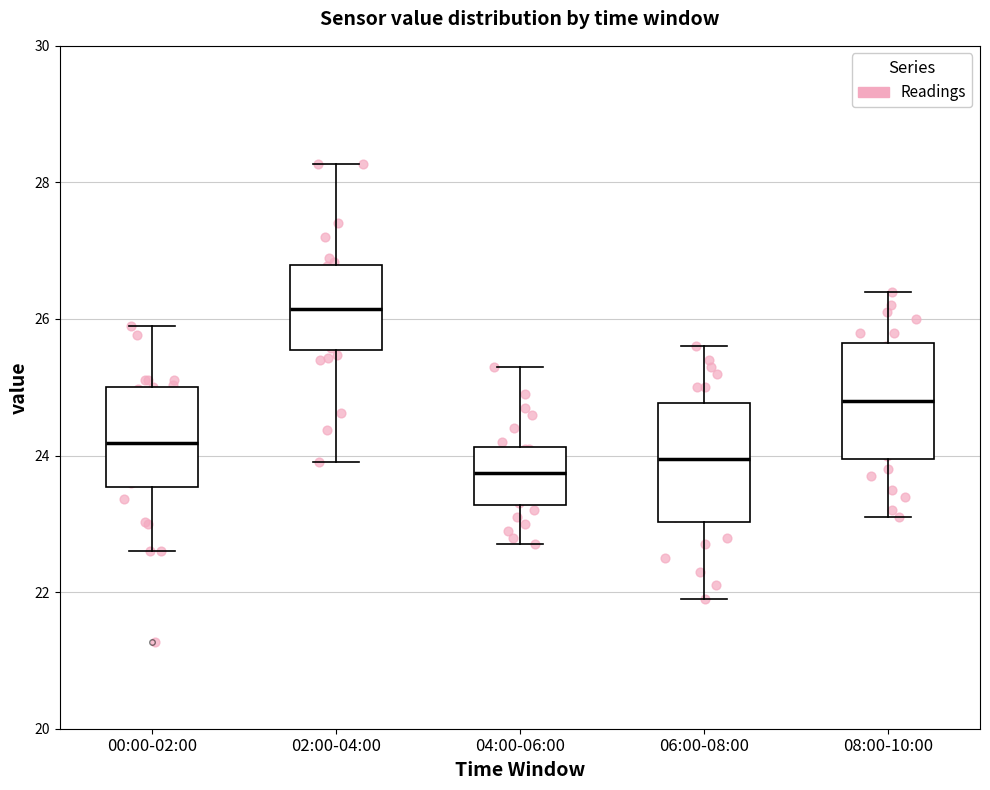

Reading left to right, transcribe this box plot: for each box, give where its median line is, the range the box spans, and where its two whiskers end, as read against the y-axis. The values are not printed on the chart, so give them approximately, as read against the axis.

00:00-02:00: median 24.2, box 23.6 to 25.0, whiskers 22.6 to 26.0
02:00-04:00: median 26.2, box 25.6 to 26.8, whiskers 24.0 to 28.2
04:00-06:00: median 23.8, box 23.2 to 24.2, whiskers 22.8 to 25.4
06:00-08:00: median 24.0, box 23.0 to 24.8, whiskers 22.0 to 25.6
08:00-10:00: median 24.8, box 24.0 to 25.6, whiskers 23.2 to 26.4